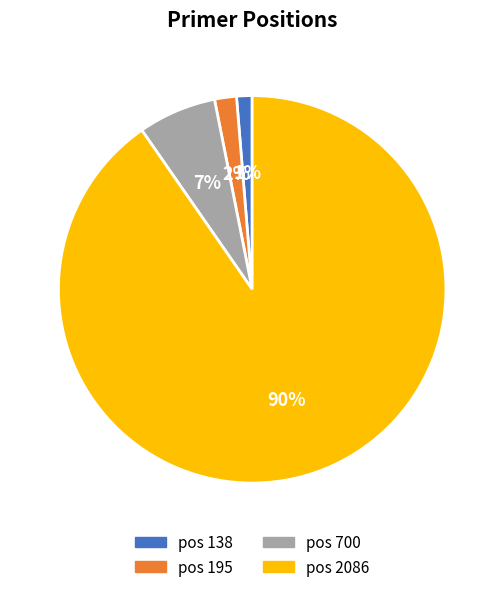

To the nearest percent, what is the average slice percentage?

25%